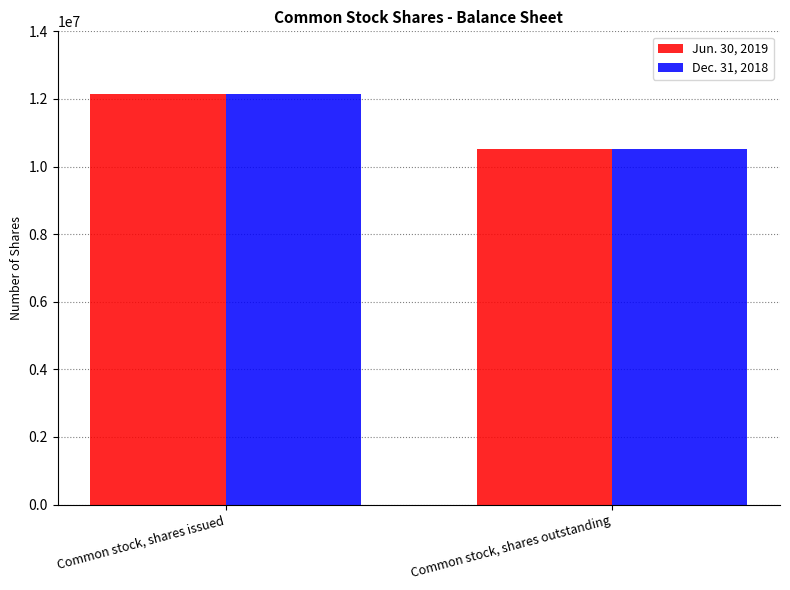

What is the label of the 1st bar from the right?

Common stock, shares outstanding